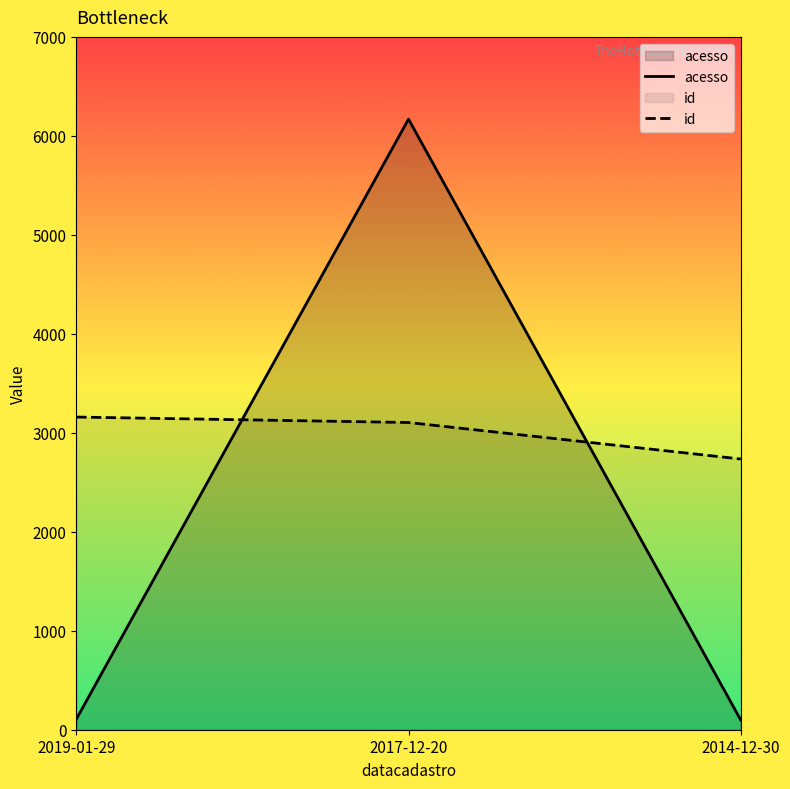

What position from the right is 2019-01-29?

3